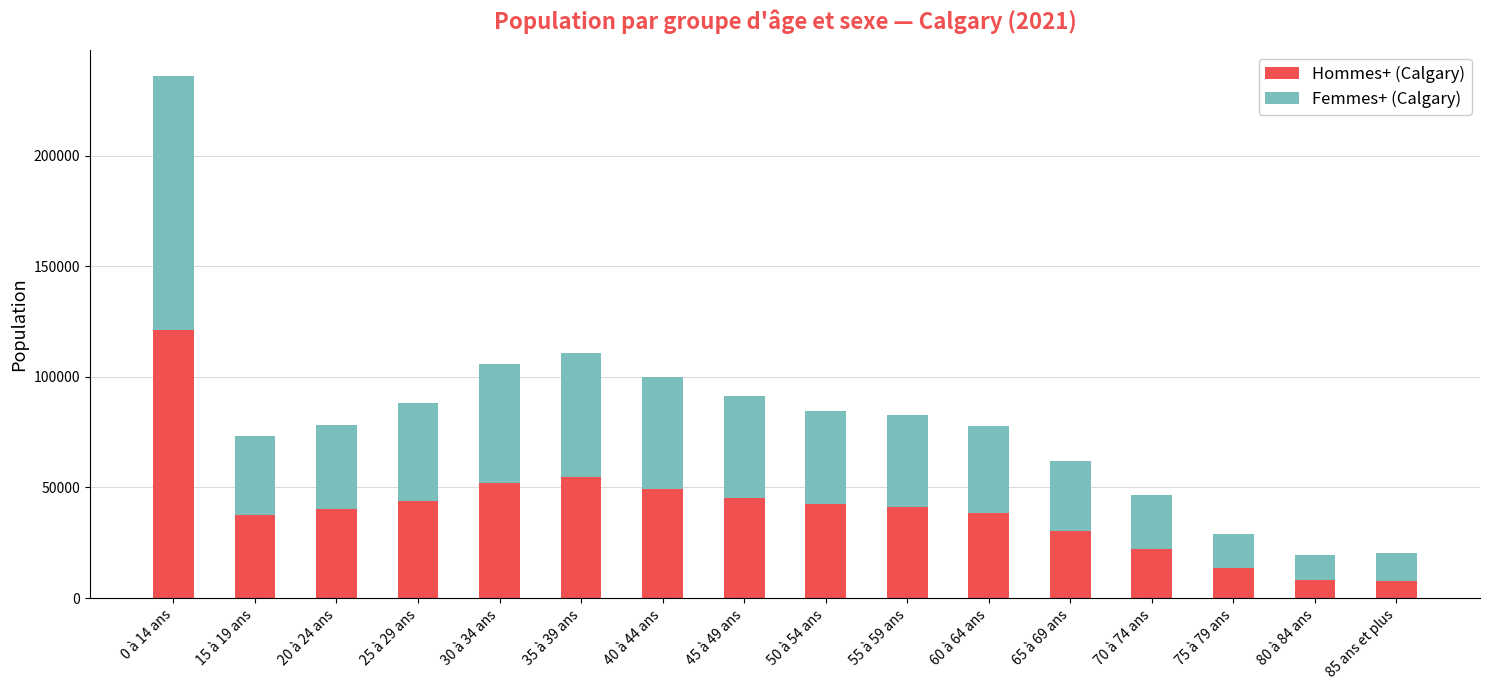

What is the sum of the Hommes+ (Calgary) values at 70 à 74 ans and 0 à 14 ans?

143370